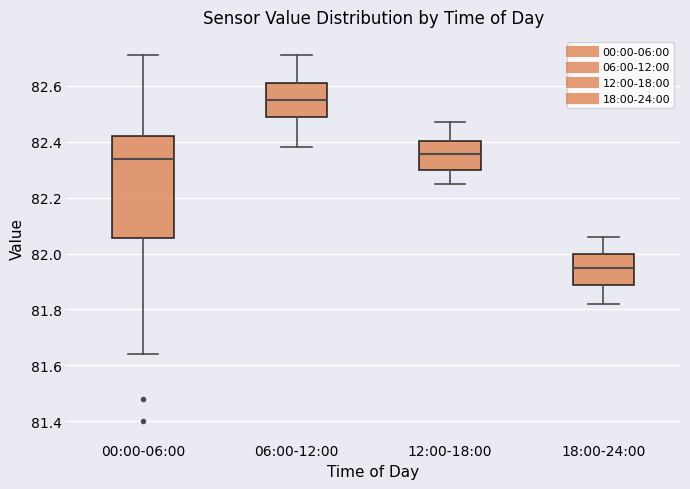

Where does the lower whisker of the box for 18:00-24:00 end on the y-axis? The values are not printed on the chart, so give them approximately, as read against the axis.

81.82